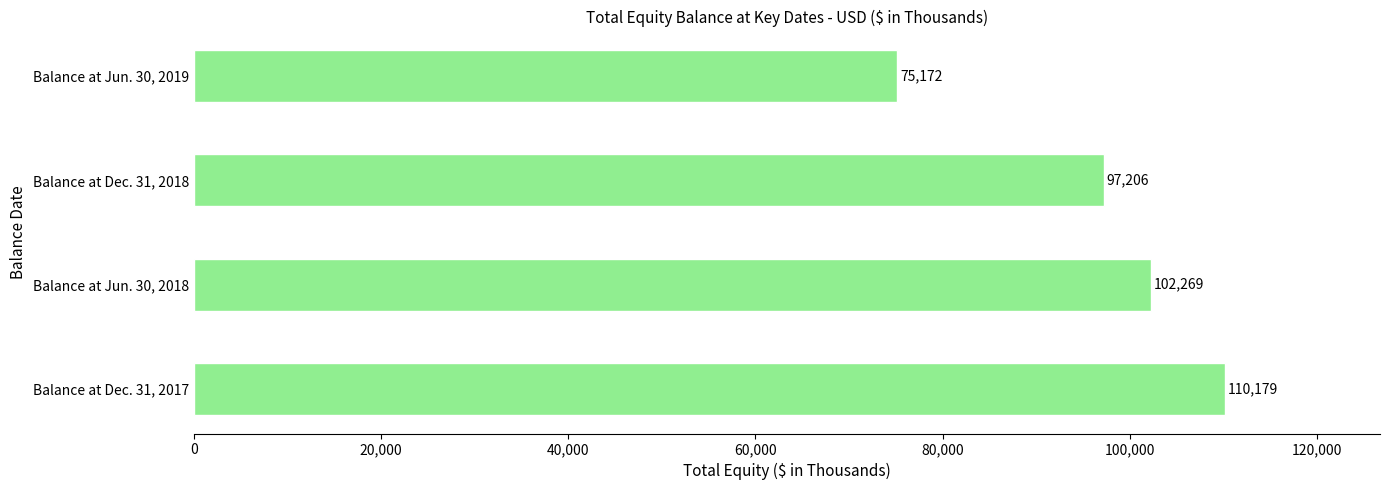

What is the sum of the values at Balance at Jun. 30, 2019 and Balance at Dec. 31, 2018?

172378